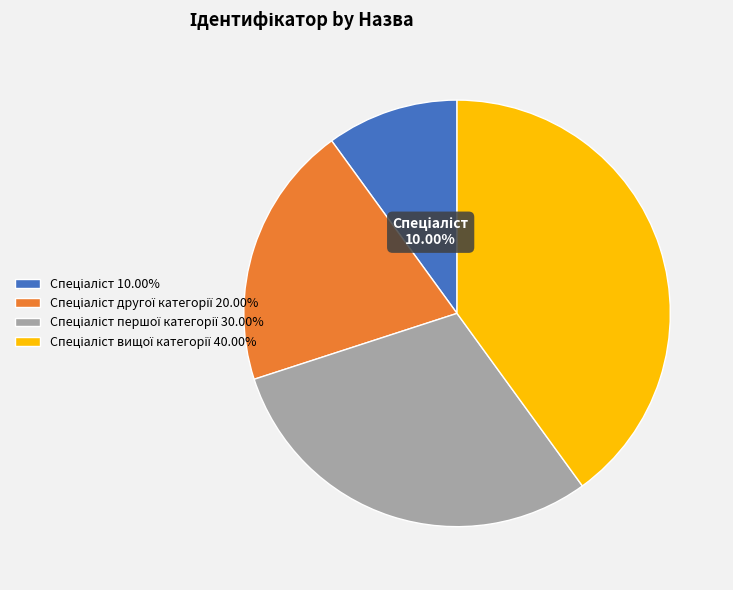

To the nearest percent, what is the average slice percentage?

25%